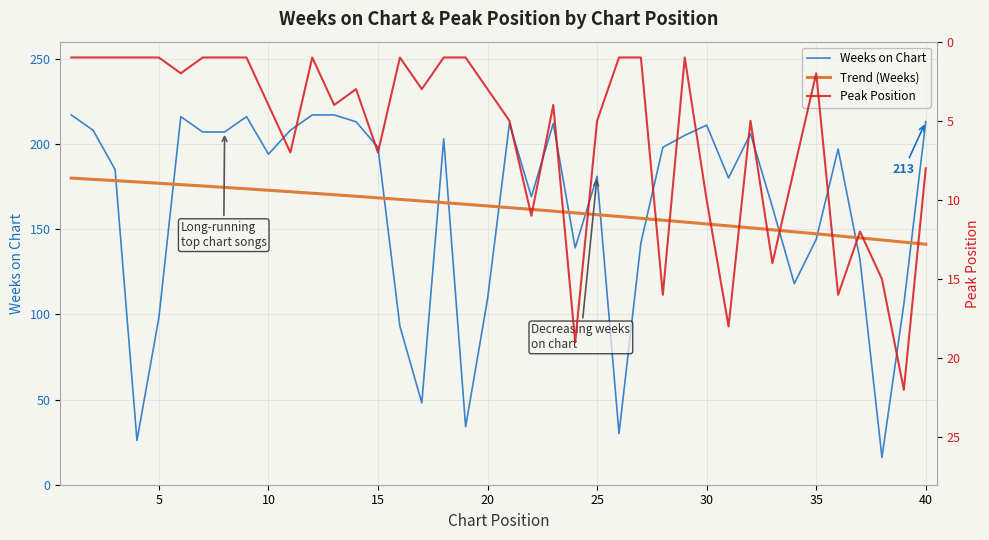

How many values in the Weeks on Chart series are below 197?

20